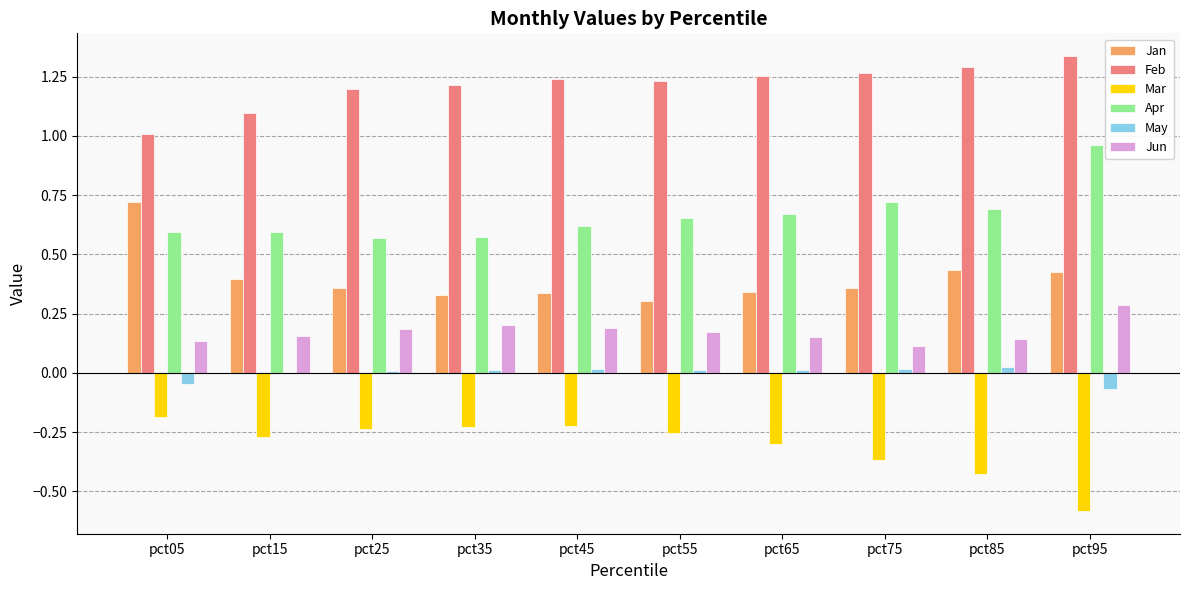

What is the sum of all Mar values?

-3.1